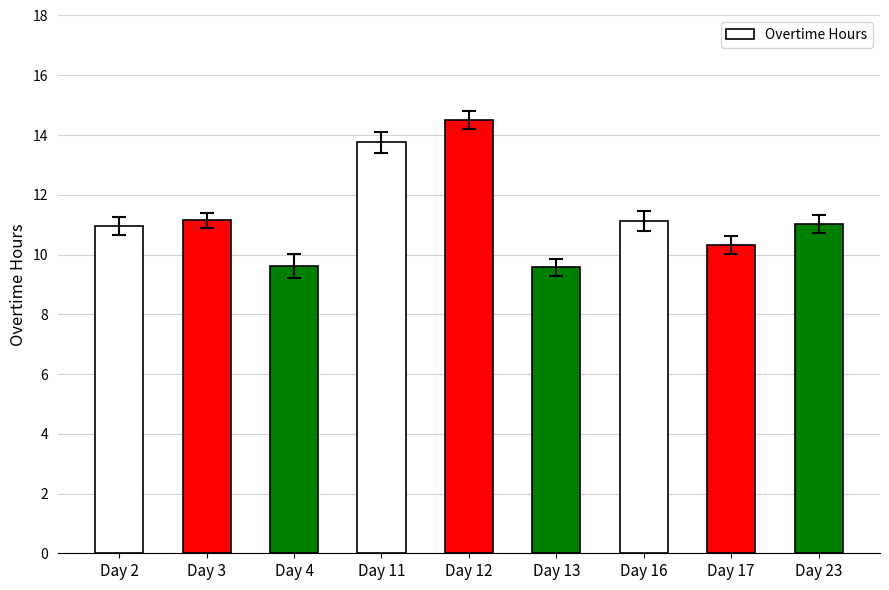

What is the minimum value shown in the chart?

9.6